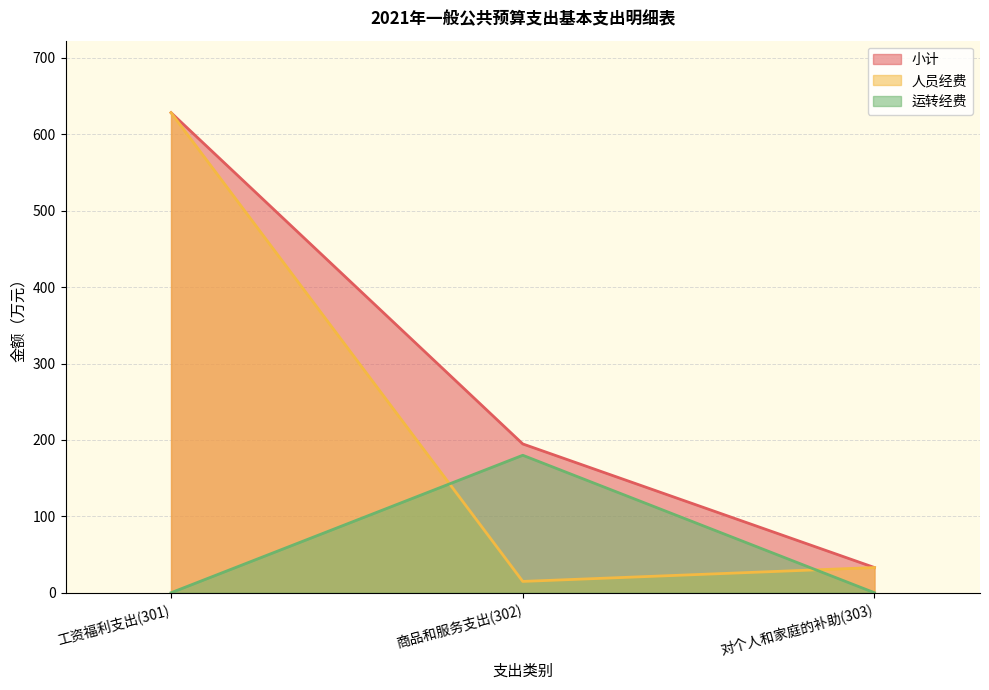

Rank the series by their maximum value, from lowest to highest.

运转经费, 小计, 人员经费